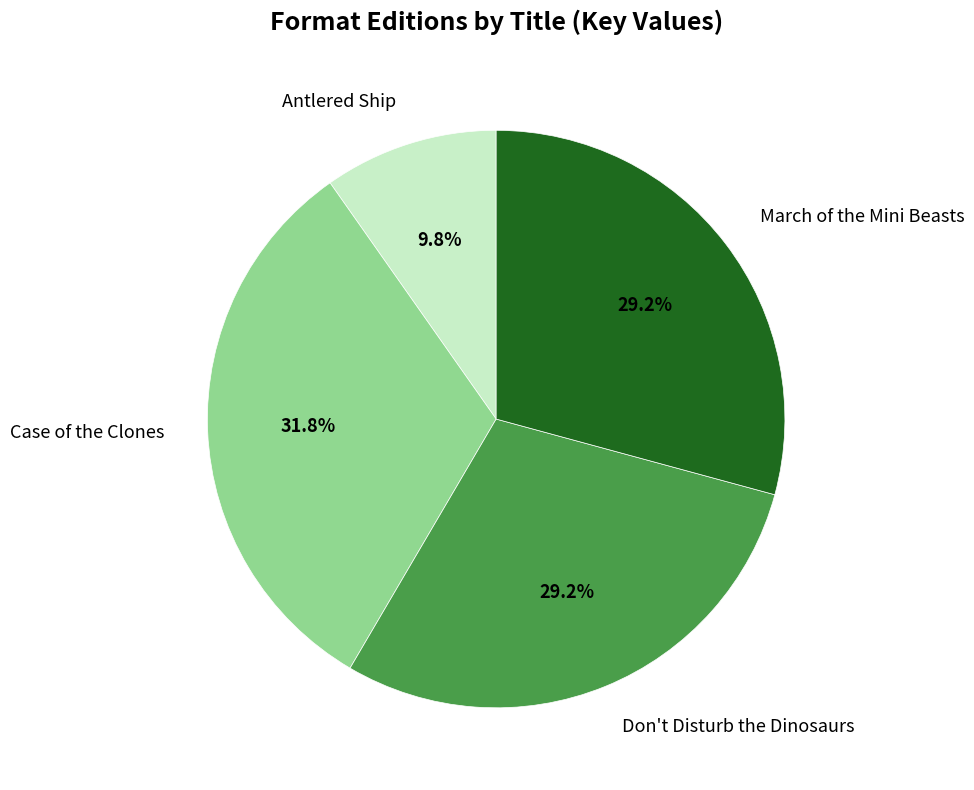

To the nearest percent, what is the difference between the largest and smallest slice percentages?

22%